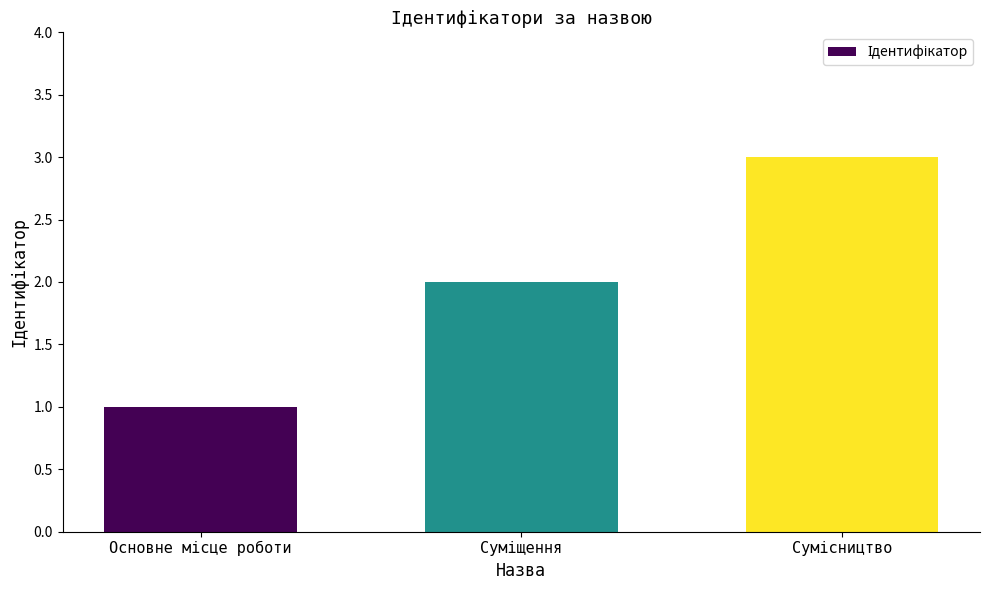

How many values are between 1 and 3?

3